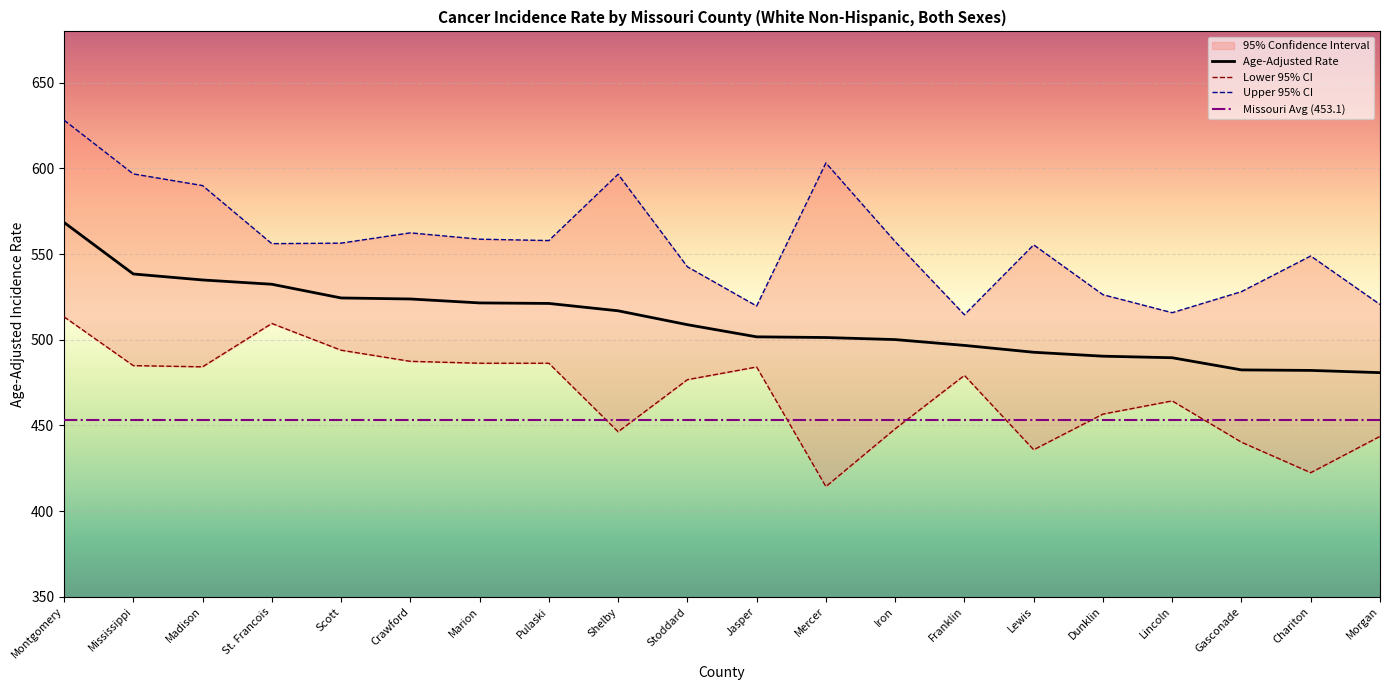

The Age-Adjusted Rate series shows 101.4 at Dunklin. True or false?

False